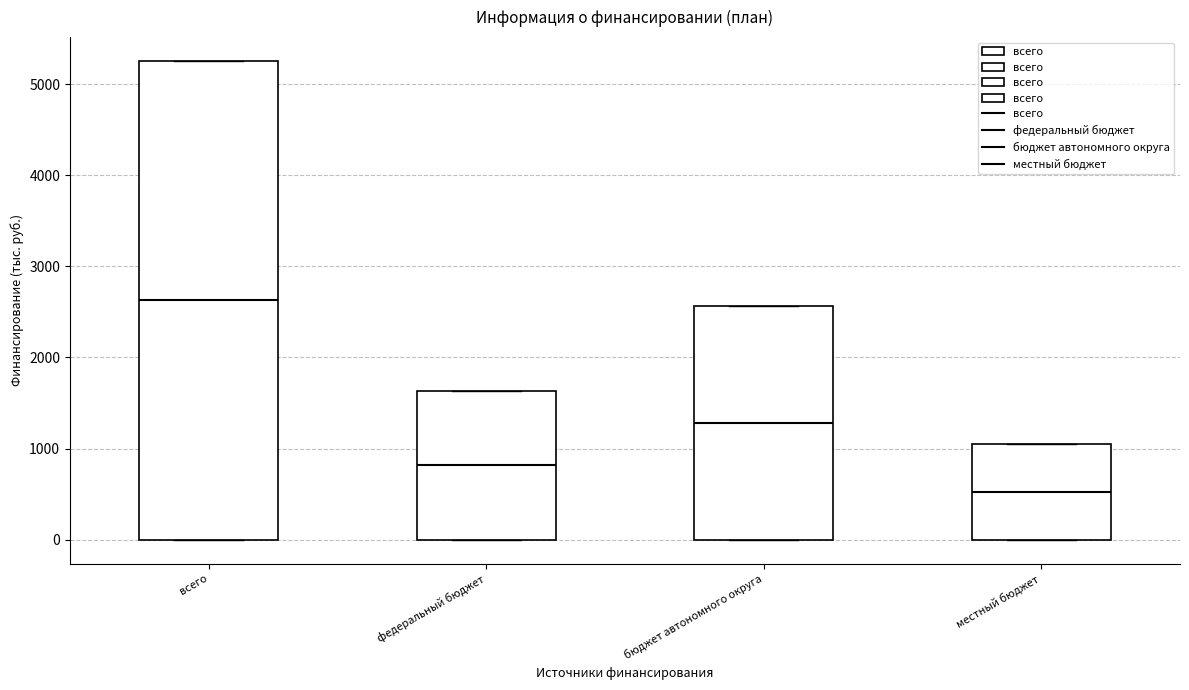

Which box has the lowest median line?

местный бюджет